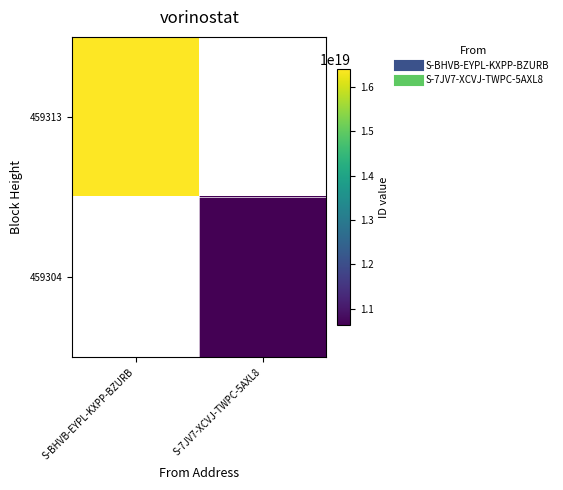

How many values in 459313 are above zero?

1